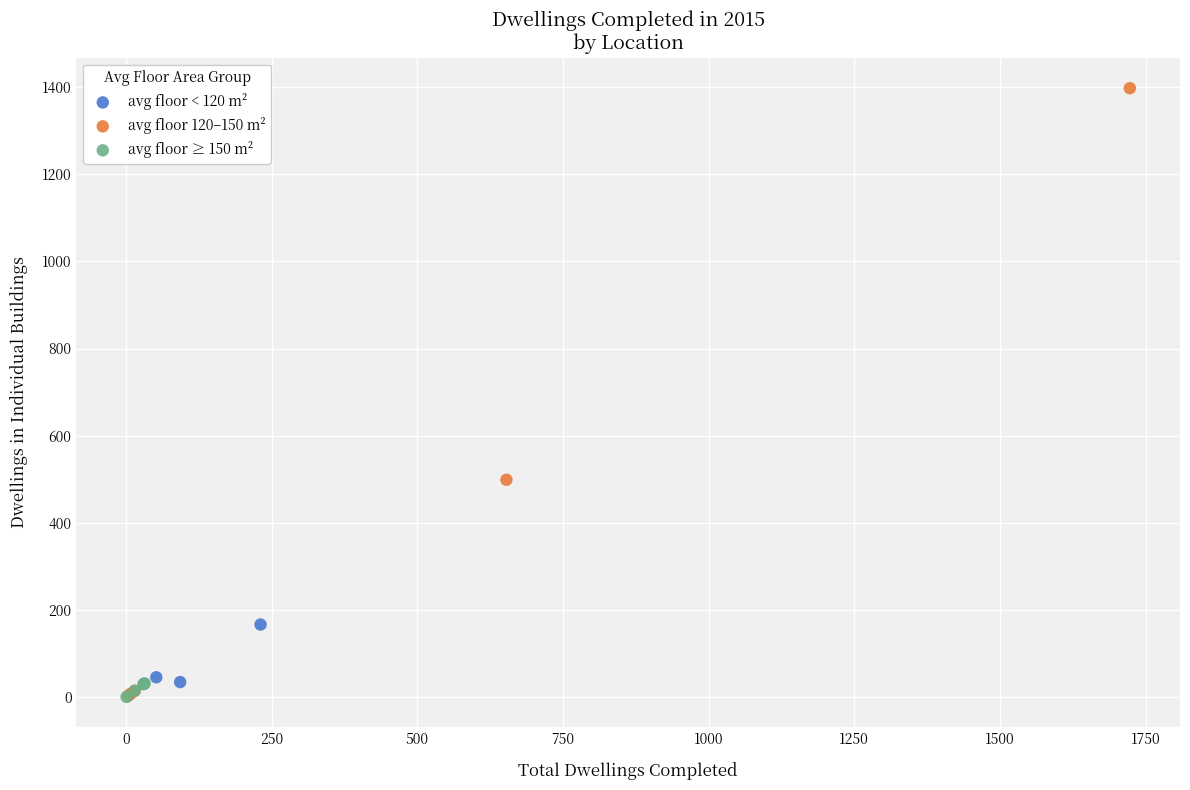

Which series has the largest Y range (max minus min)?

avg floor 120–150 m²